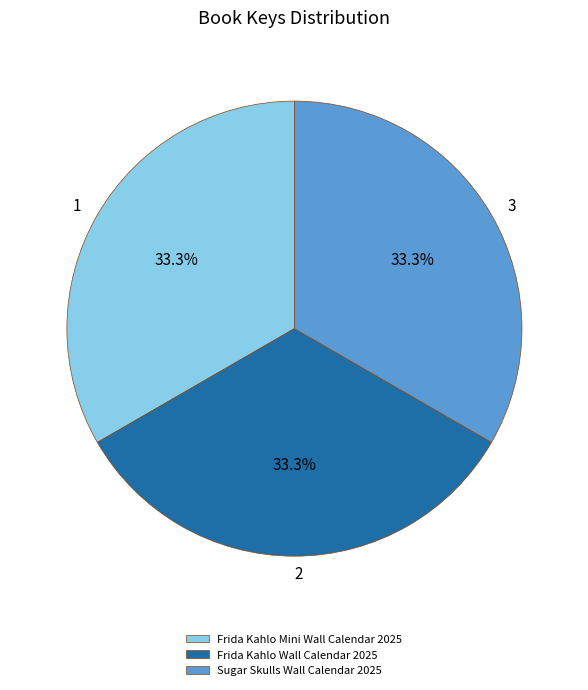

Does any single category account for the majority?

No